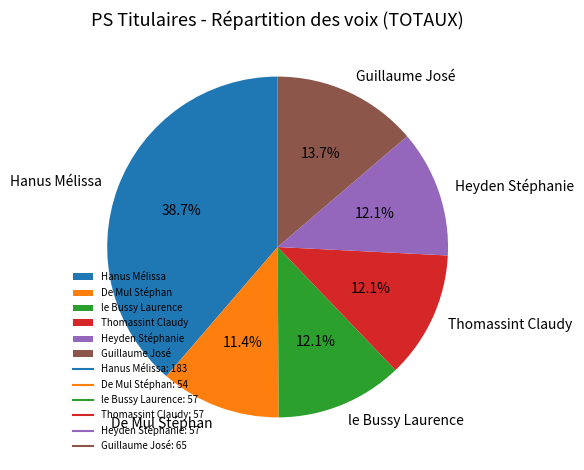

To the nearest percent, what is the difference between the largest and smallest slice percentages?

27%